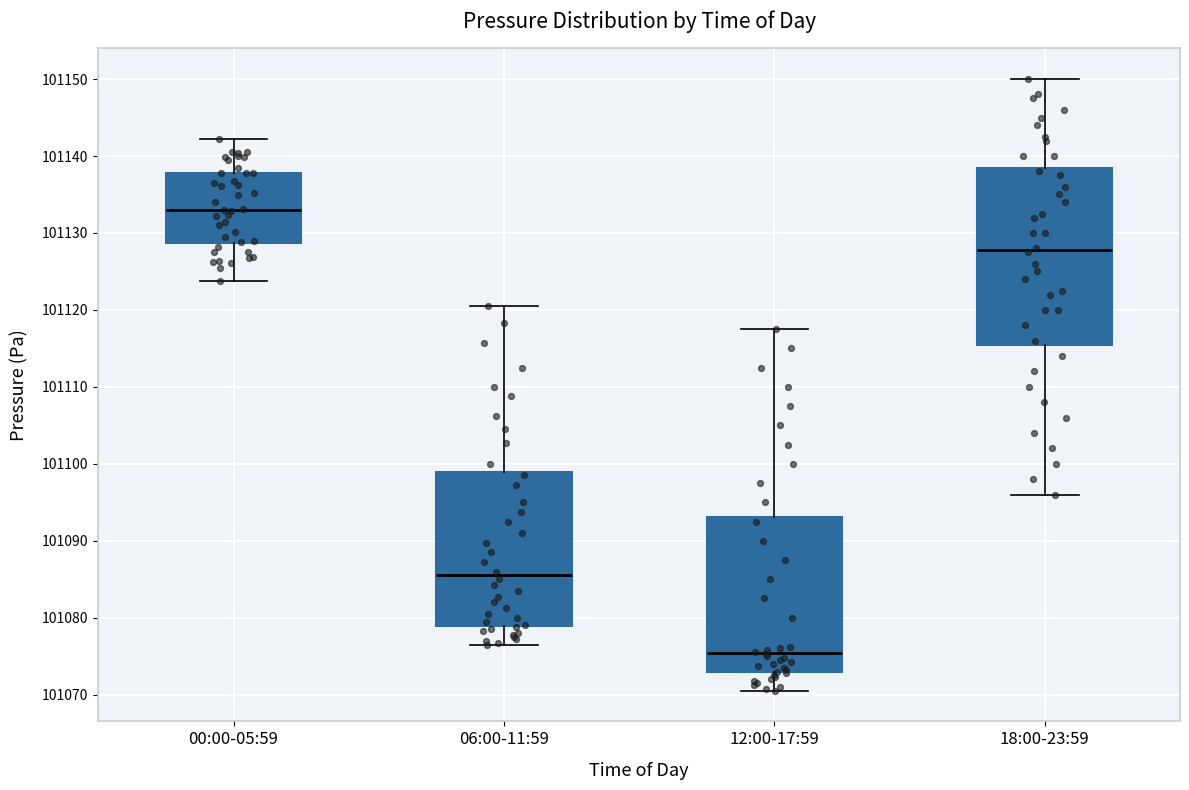

Where is the upper edge of the box for 18:00-23:59 on the y-axis? The values are not printed on the chart, so give them approximately, as read against the axis.

101139